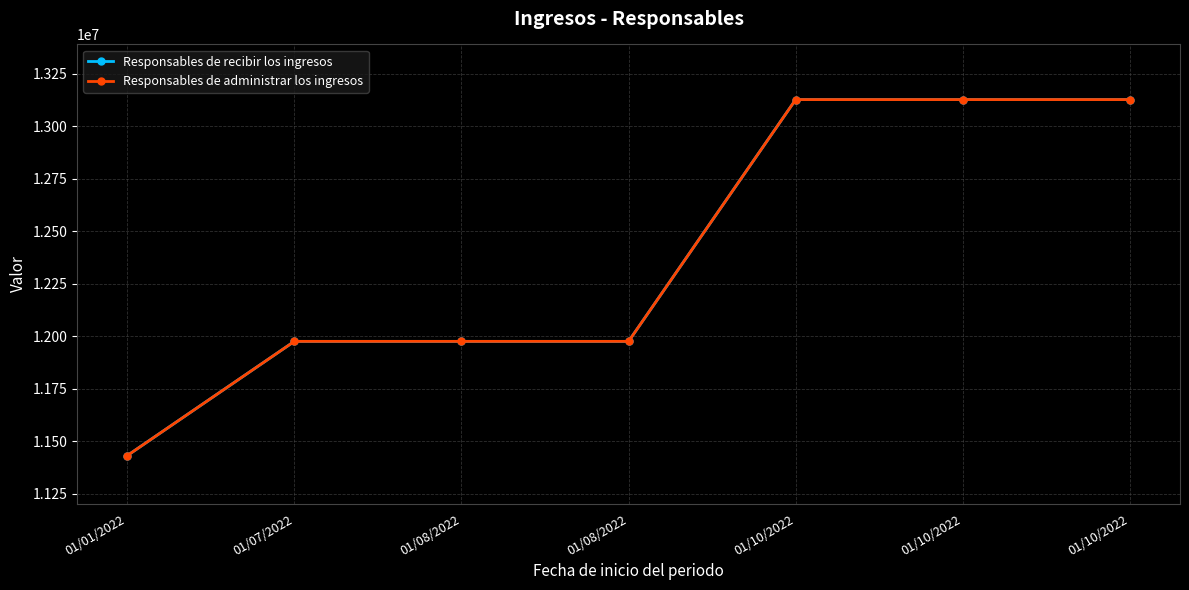

Reading left to right, extract all data points from this chart.

Responsables de recibir los ingresos: 01/01/2022=11432671	01/07/2022=11976555	01/08/2022=11976556	01/08/2022=11976557	01/10/2022=13127967	01/10/2022=13127968	01/10/2022=13127969
Responsables de administrar los ingresos: 01/01/2022=11432671	01/07/2022=11976555	01/08/2022=11976556	01/08/2022=11976557	01/10/2022=13127967	01/10/2022=13127968	01/10/2022=13127969